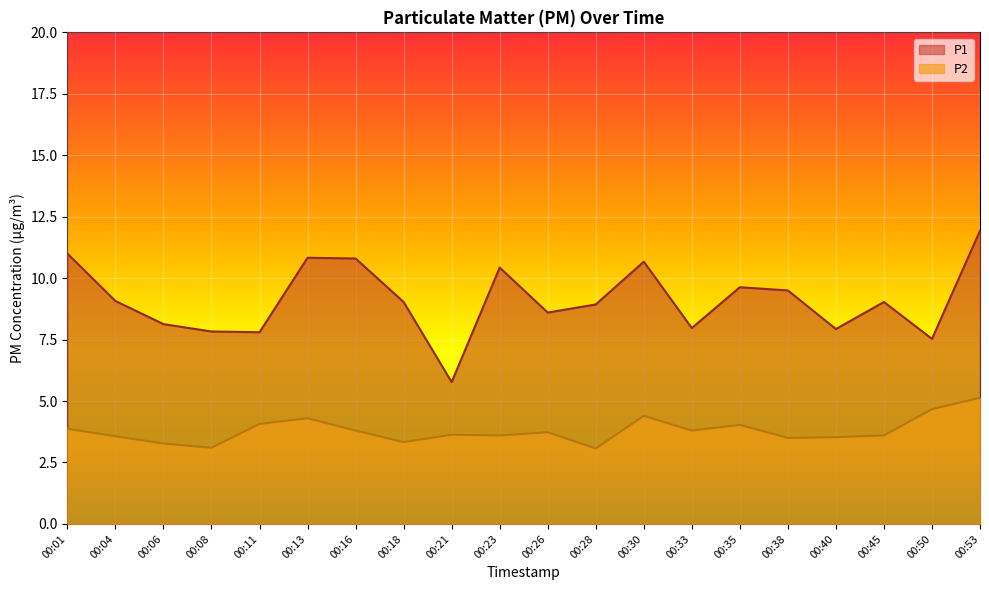

How many categories are shown in the chart?

20